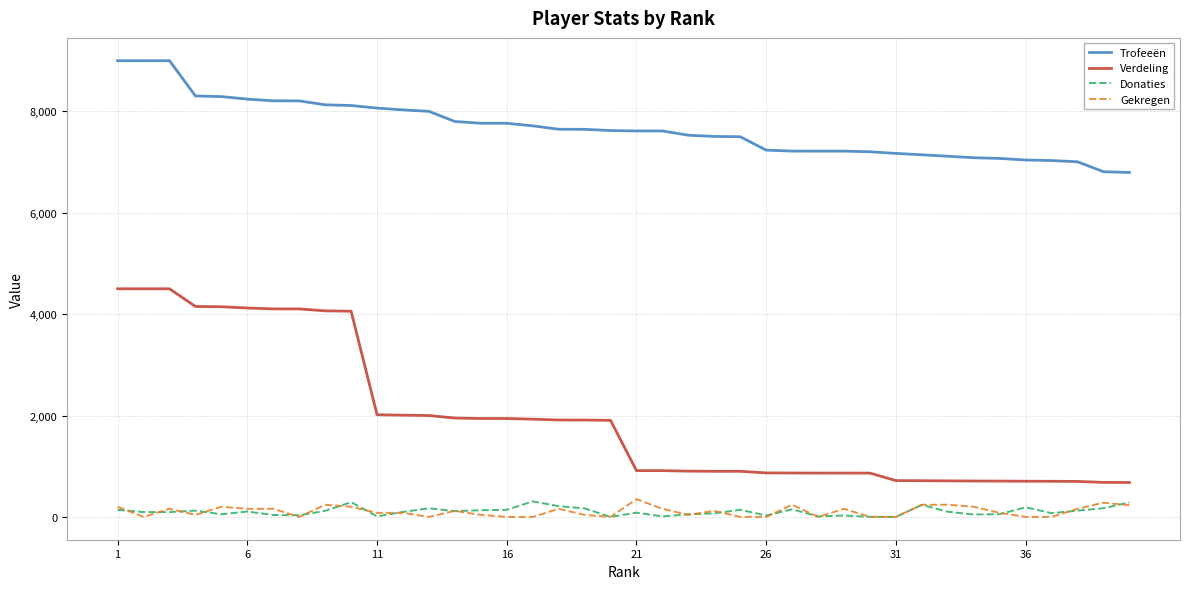

True or false: Trofeeën and Verdeling cross at least once.

False